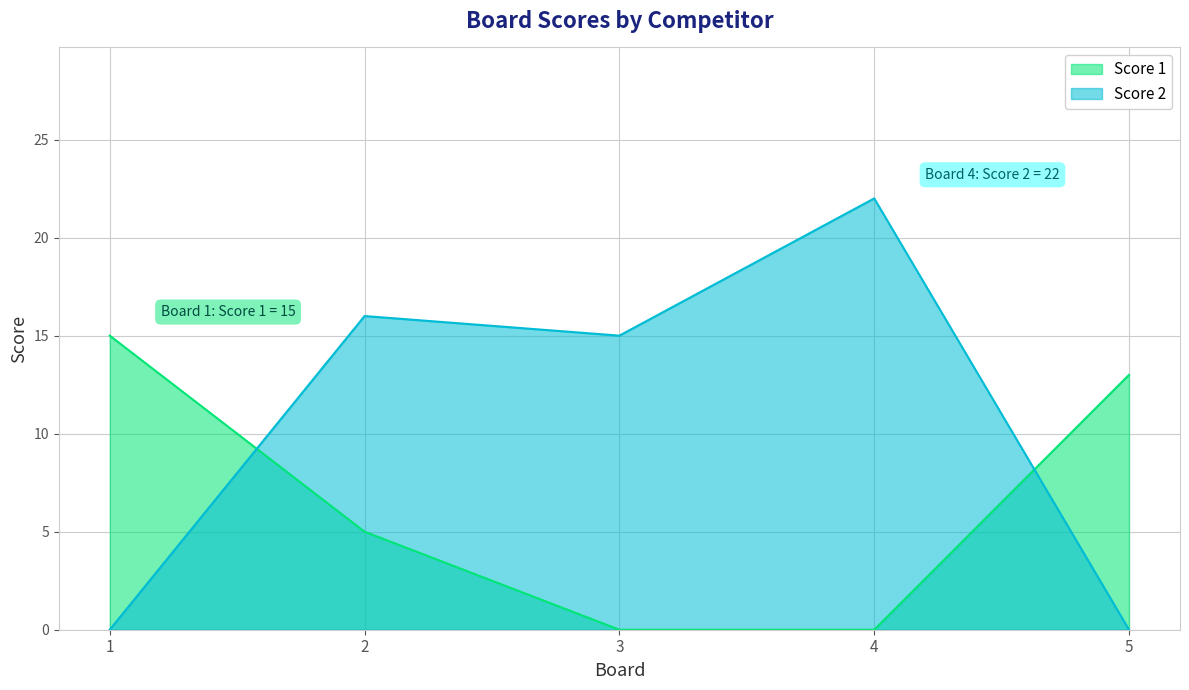

At which label does Score 2 first exceed 15?

2